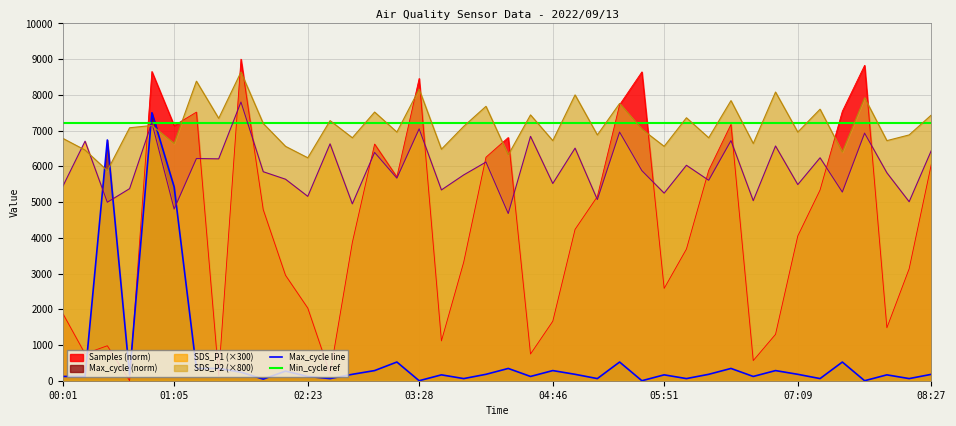

At how many categories does at least one series exceed 4133?

40